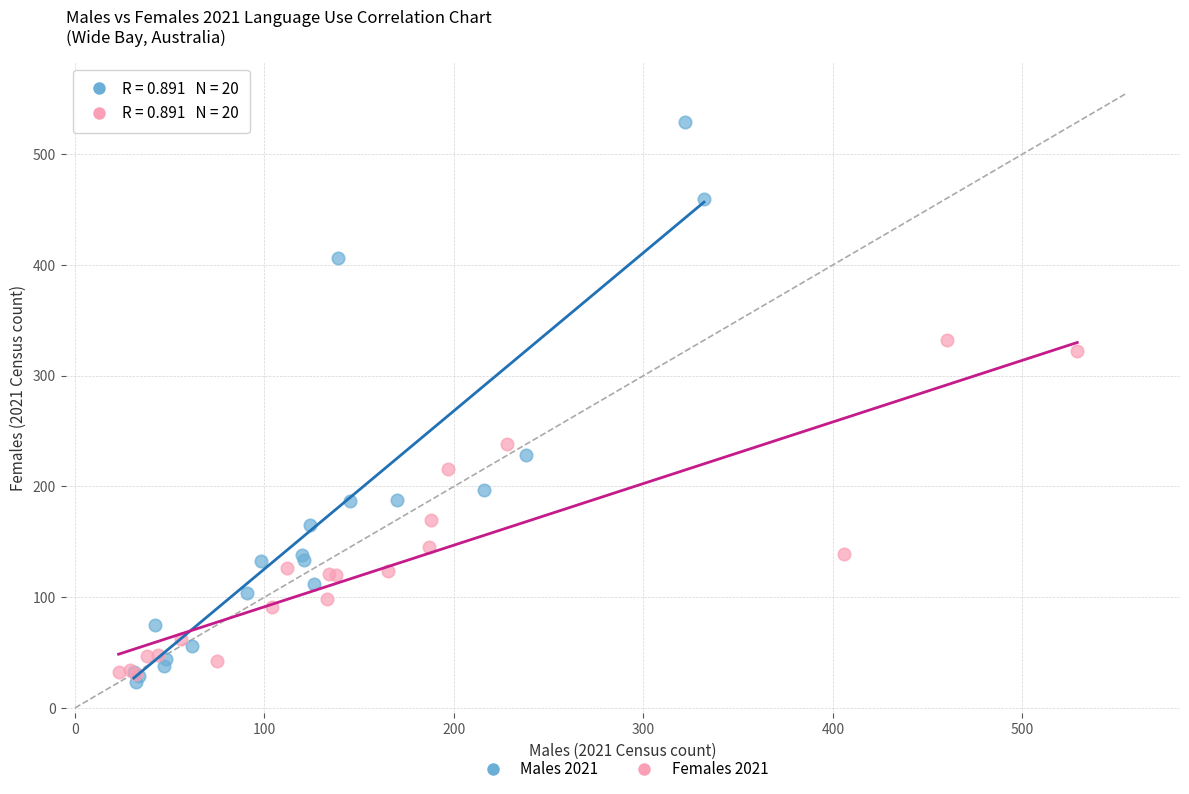

Which series reaches the maximum Y coordinate?

Males 2021